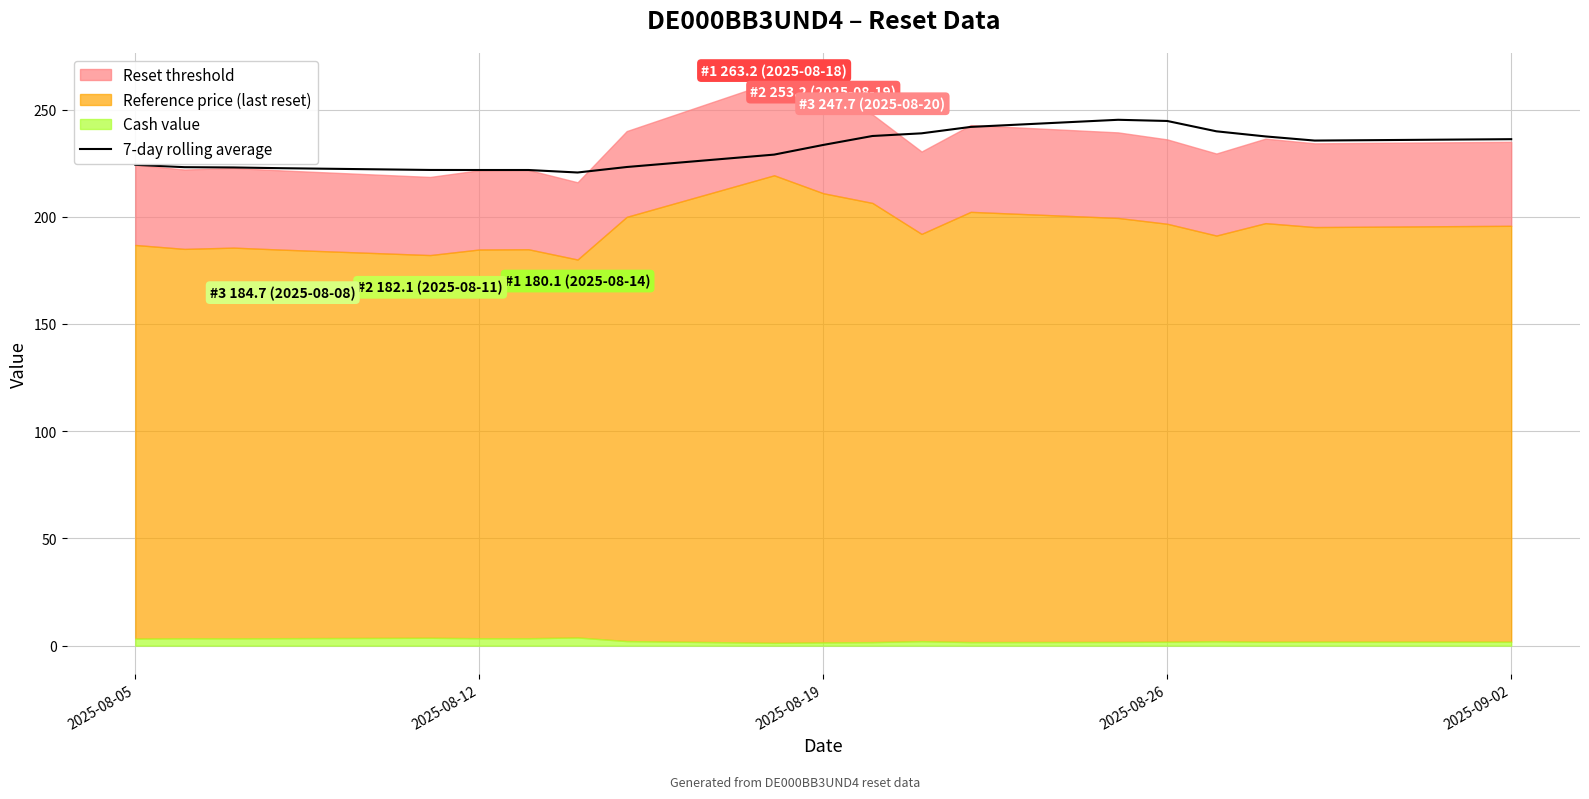

What is the lowest value of the 7-day rolling average series?

220.6